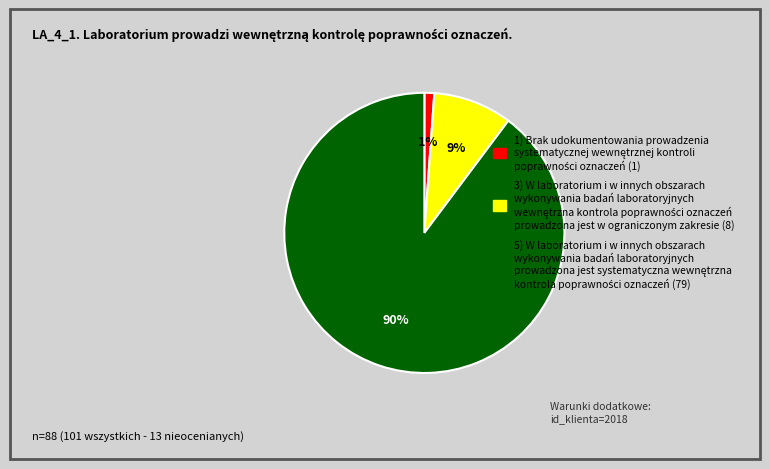

Is there a majority slice in this chart?

Yes